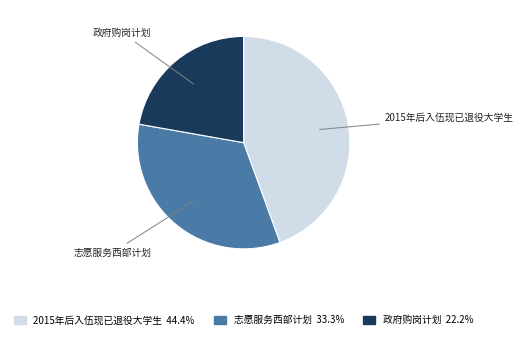

Approximately how many times larger is the value at 2015年后入伍现已退役大学生 compared to 志愿服务西部计划?

1.3